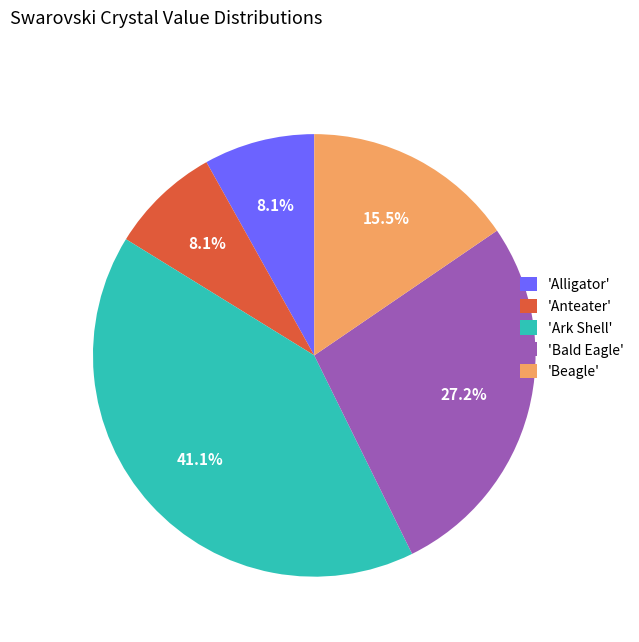

How many segments does this pie chart have?

5